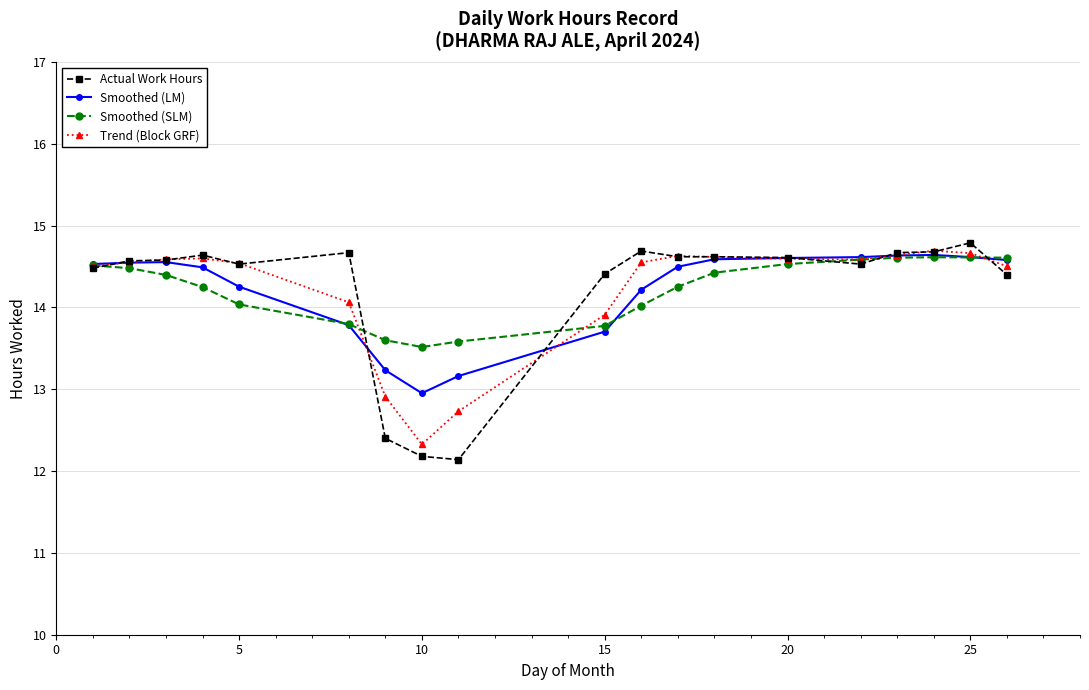

What is the value of the Smoothed (LM) point at the 16th from the left?

14.6